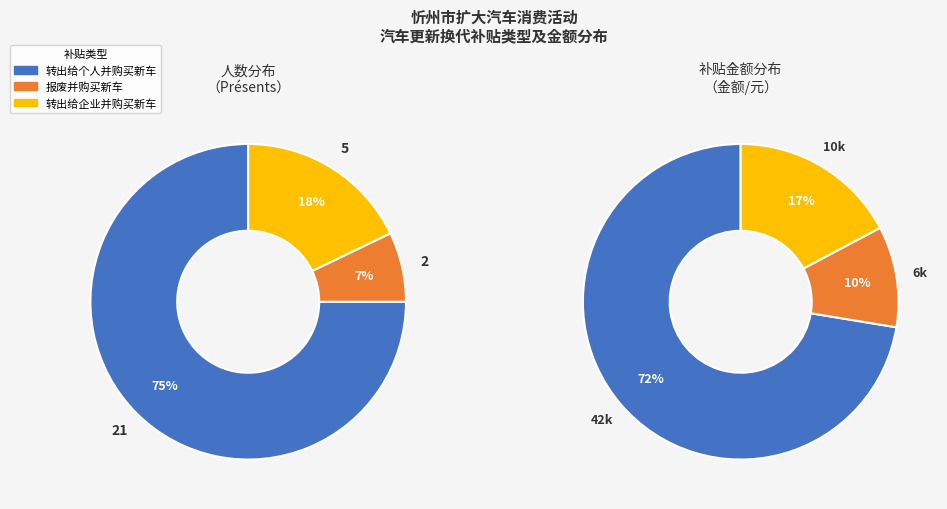

Do 转出给个人并购买新车 and 报废并购买新车 together represent more than half of the pie?

Yes